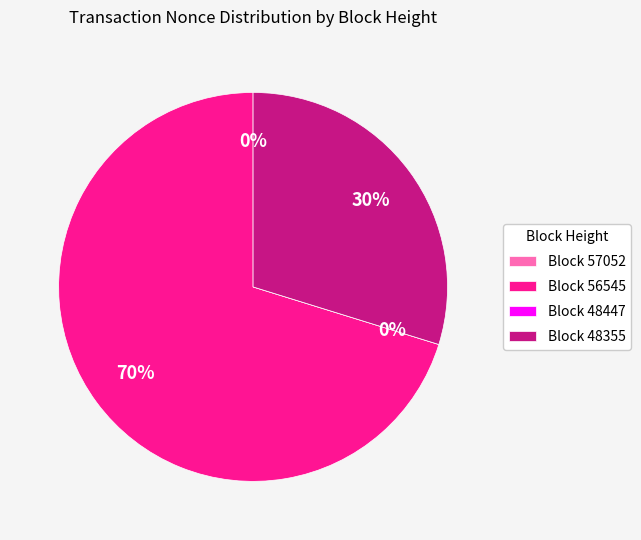

What is the largest slice in the pie chart?

56545